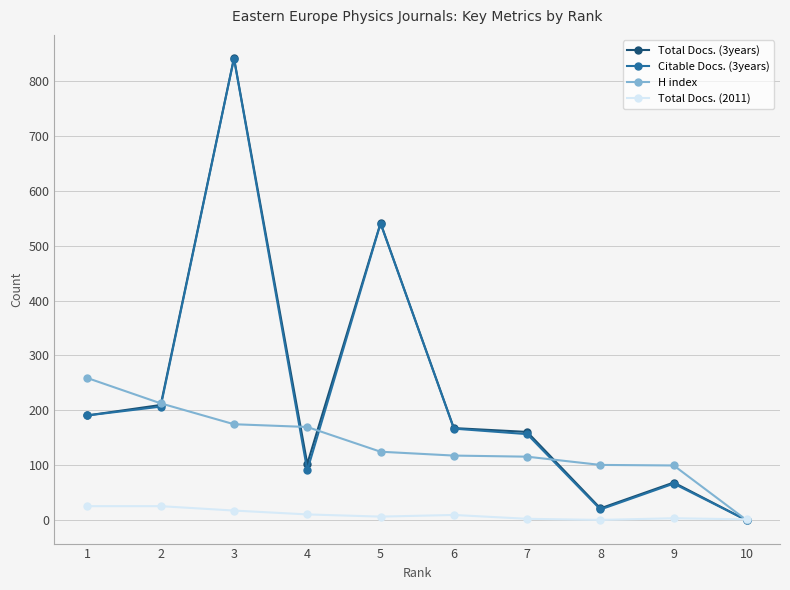

How many series are shown in this chart?

4